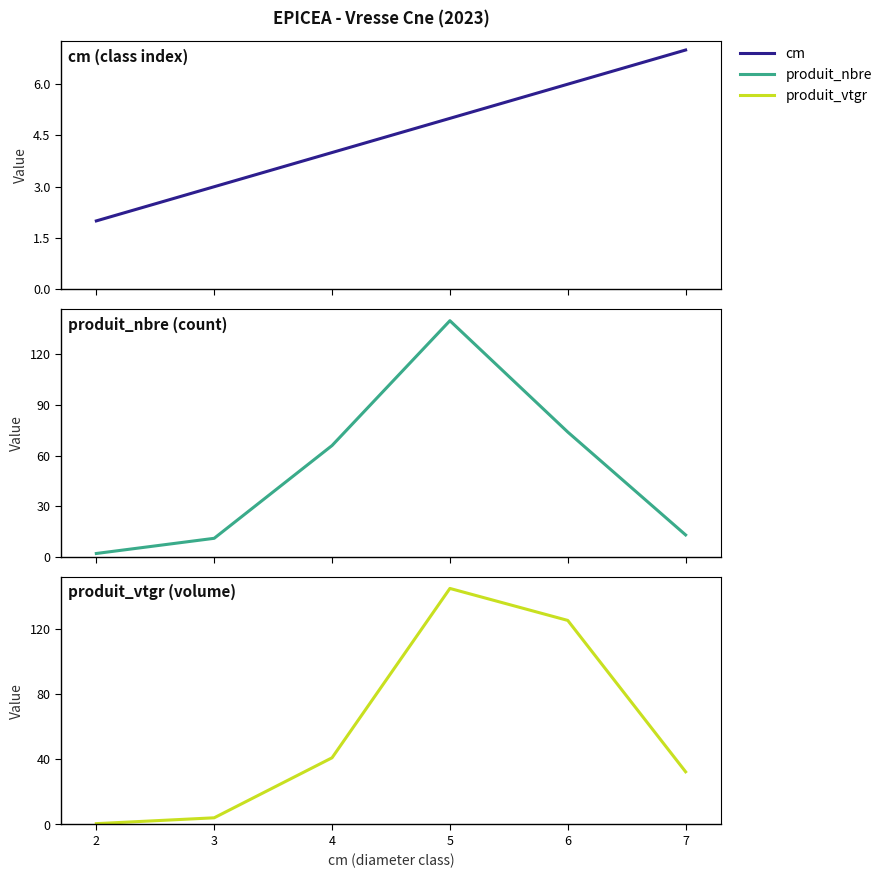

What is the difference between the cm values at 5 and 6?

1.0